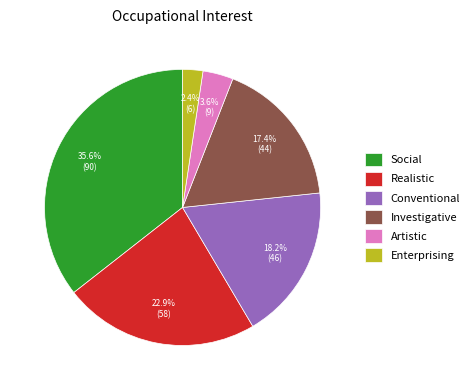

Rank the categories by value from highest to lowest.

Social, Realistic, Conventional, Investigative, Artistic, Enterprising